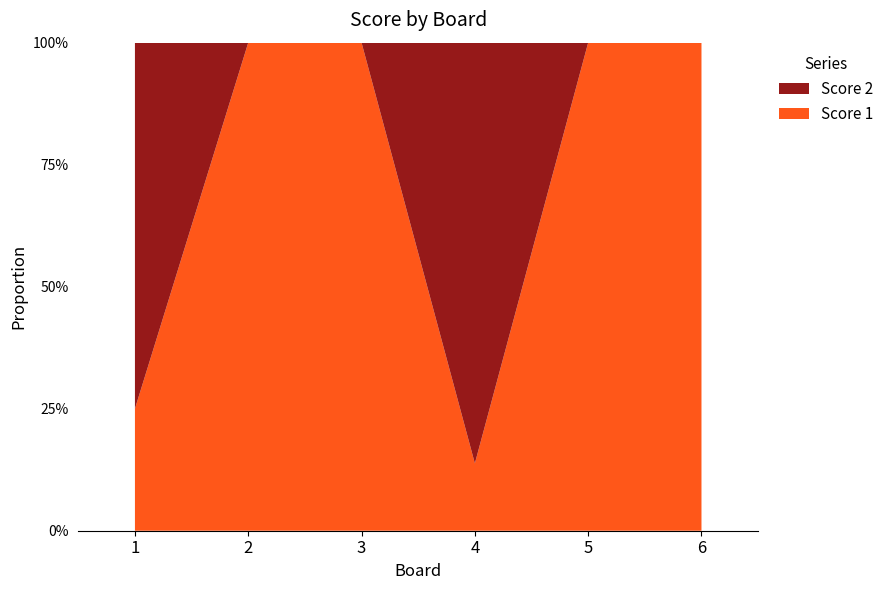

Reading right to left, list all the values displayed in this chart.

Score 1: 25	25	4	23	25	4
Score 2: 0	0	25	0	0	12